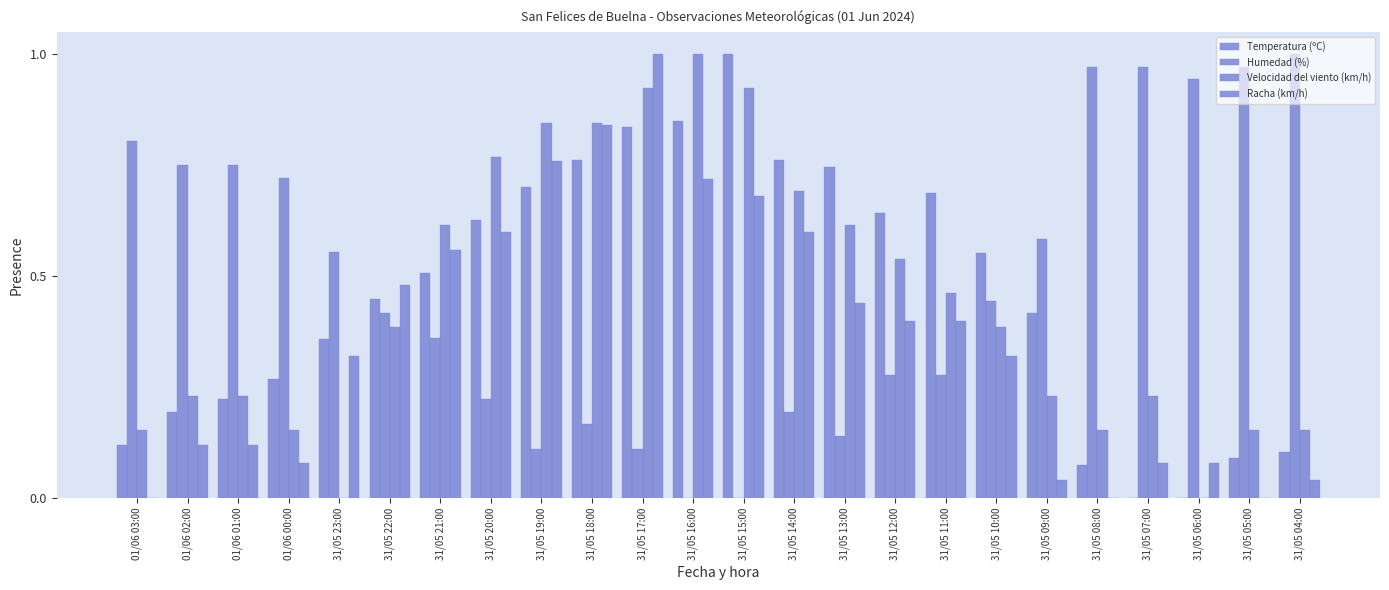

How many groups of bars are there?

24